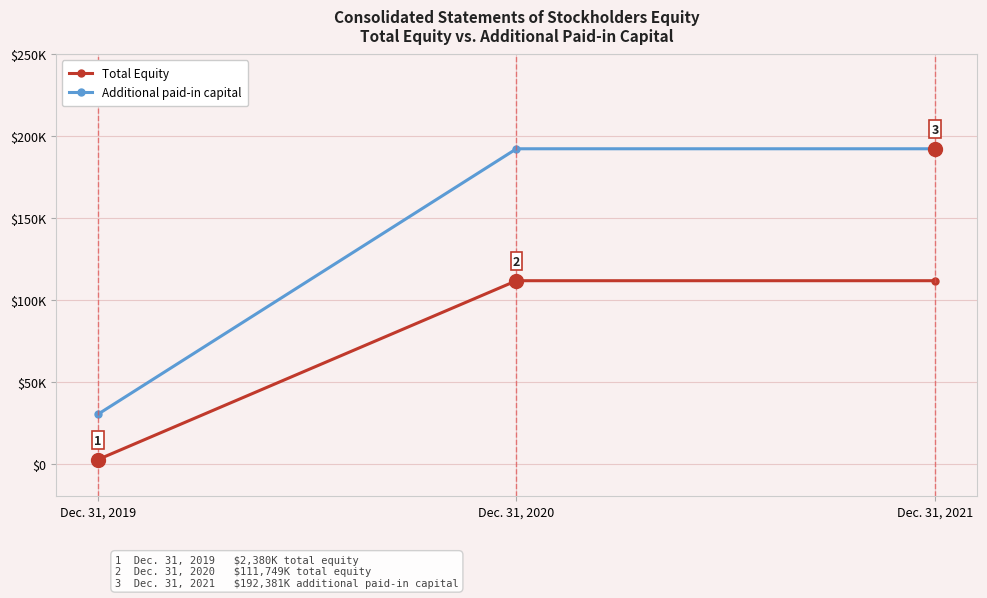

At which label is Total Equity closest to 57064?

Dec. 31, 2019